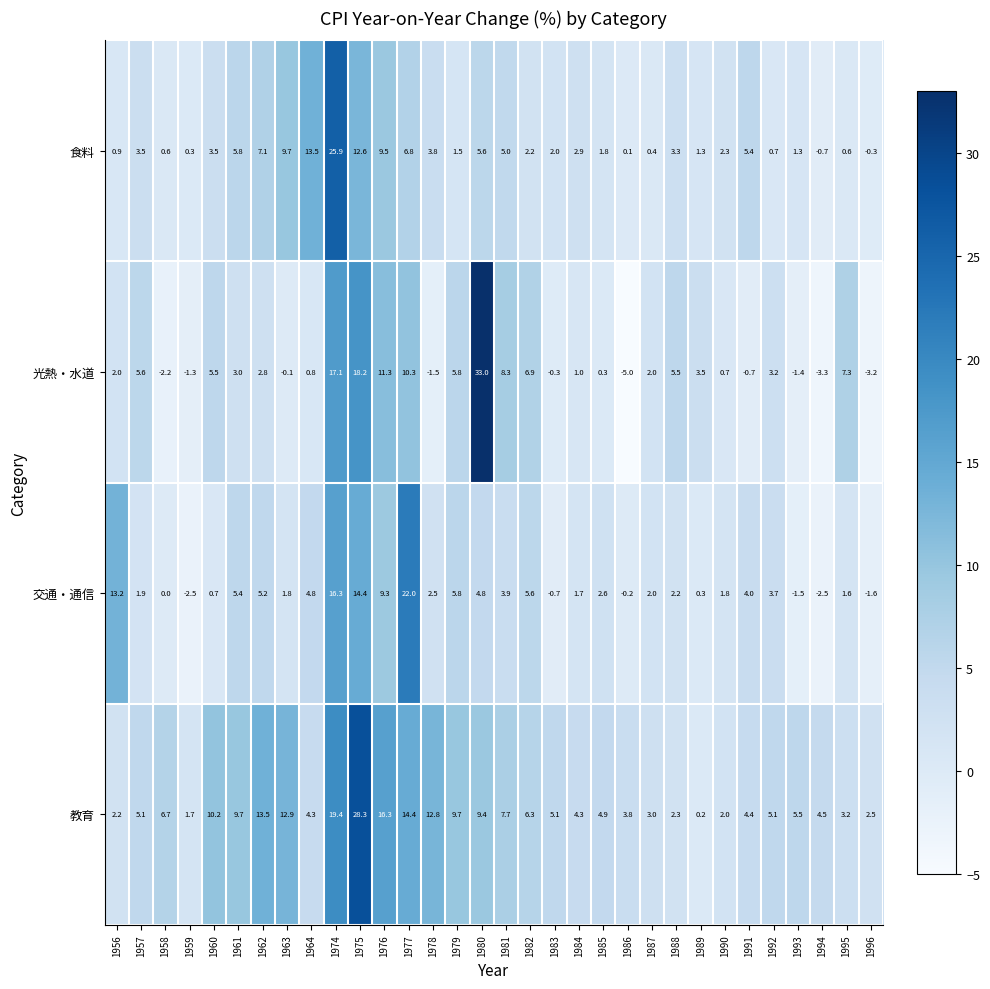

What is the difference between the maximum and second lowest values in the 交通・通信 series?

24.5